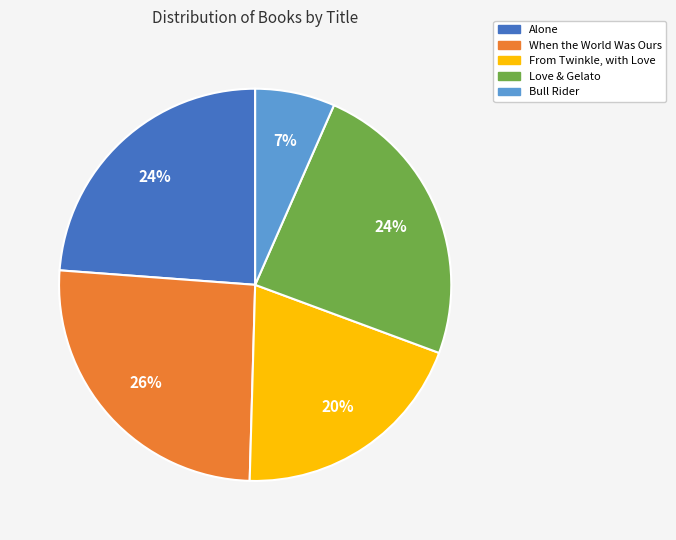

Is Love & Gelato the majority of the pie?

No